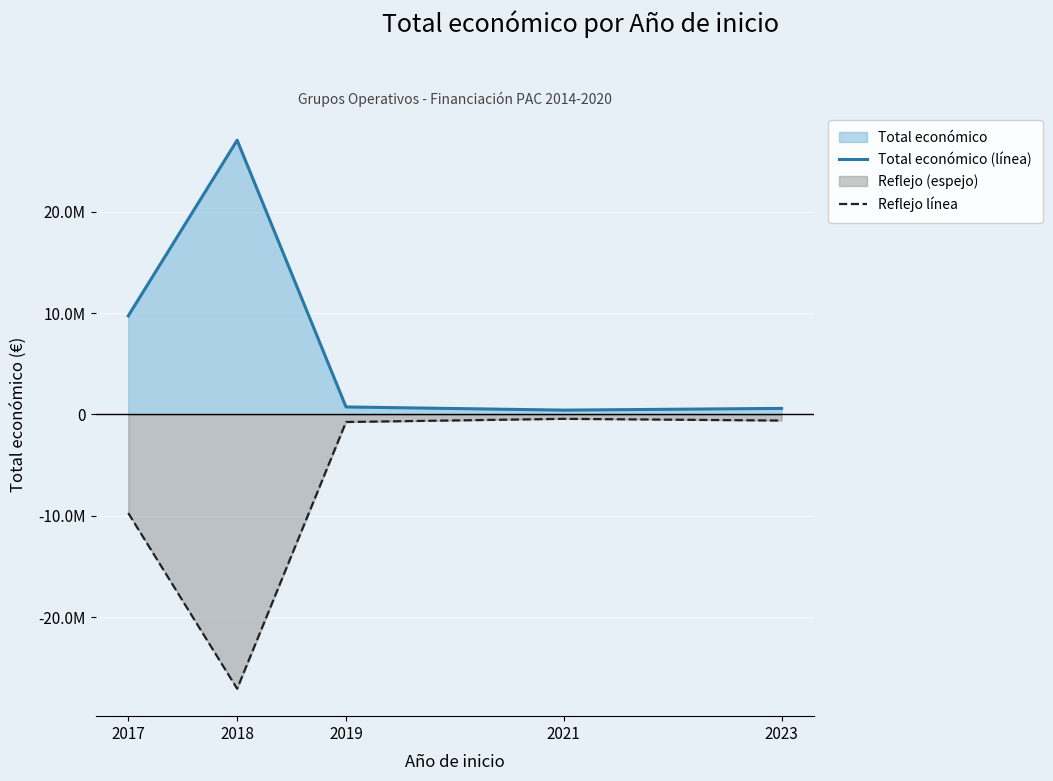

Between 2017 and 2021, which is larger?

2017